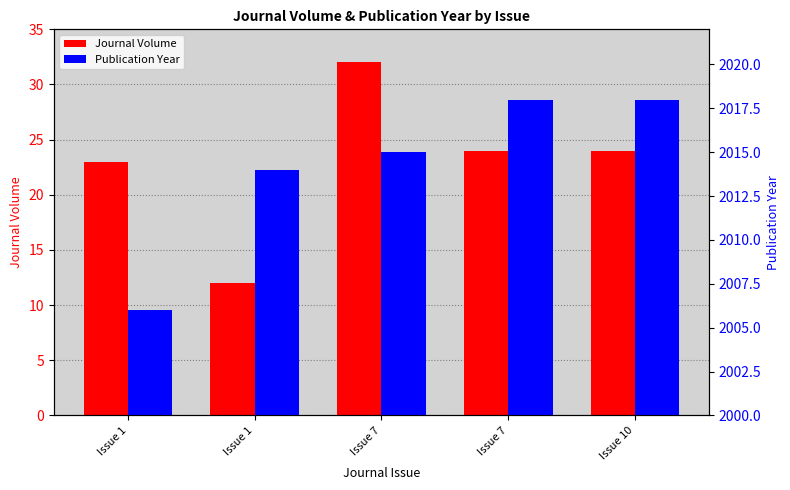

True or false: Journal Volume has a value of 24 at Issue 7.

True